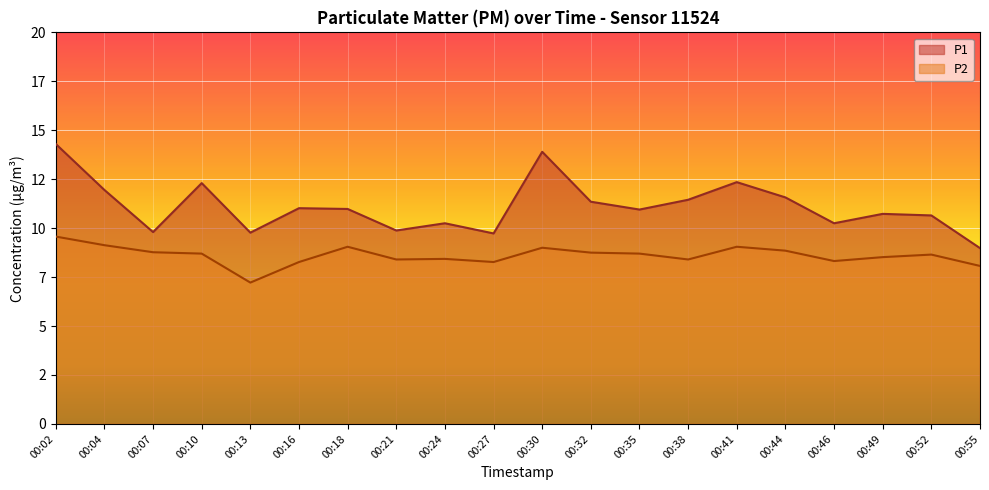

The value of P1 at 00:21 is 9.9. True or false?

True